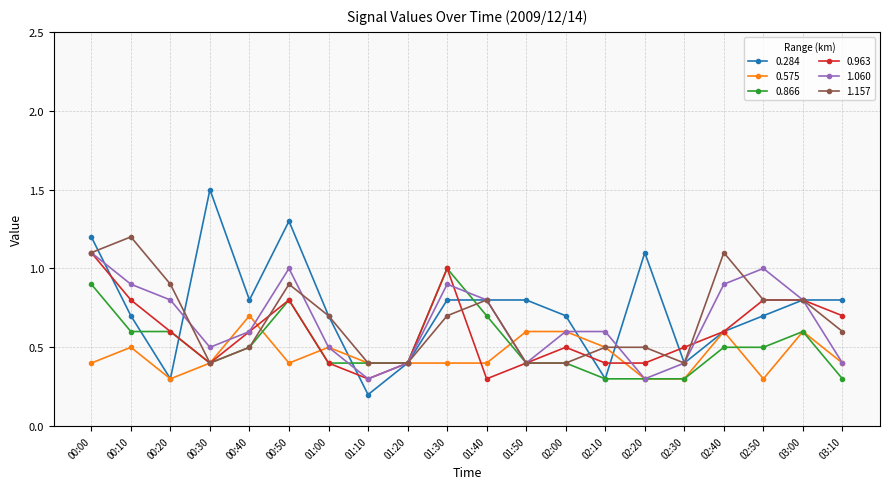

Reading left to right, what are all the values shown in this chart?

0.284: 1.2	0.7	0.3	1.5	0.8	1.3	0.7	0.2	0.4	0.8	0.8	0.8	0.7	0.3	1.1	0.4	0.6	0.7	0.8	0.8
0.575: 0.4	0.5	0.3	0.4	0.7	0.4	0.5	0.4	0.4	0.4	0.4	0.6	0.6	0.5	0.3	0.3	0.6	0.3	0.6	0.4
0.866: 0.9	0.6	0.6	0.4	0.5	0.8	0.4	0.4	0.4	1.0	0.7	0.4	0.4	0.3	0.3	0.3	0.5	0.5	0.6	0.3
0.963: 1.1	0.8	0.6	0.4	0.6	0.8	0.4	0.3	0.4	1.0	0.3	0.4	0.5	0.4	0.4	0.5	0.6	0.8	0.8	0.7
1.060: 1.1	0.9	0.8	0.5	0.6	1.0	0.5	0.3	0.4	0.9	0.8	0.4	0.6	0.6	0.3	0.4	0.9	1.0	0.8	0.4
1.157: 1.1	1.2	0.9	0.4	0.5	0.9	0.7	0.4	0.4	0.7	0.8	0.4	0.4	0.5	0.5	0.4	1.1	0.8	0.8	0.6